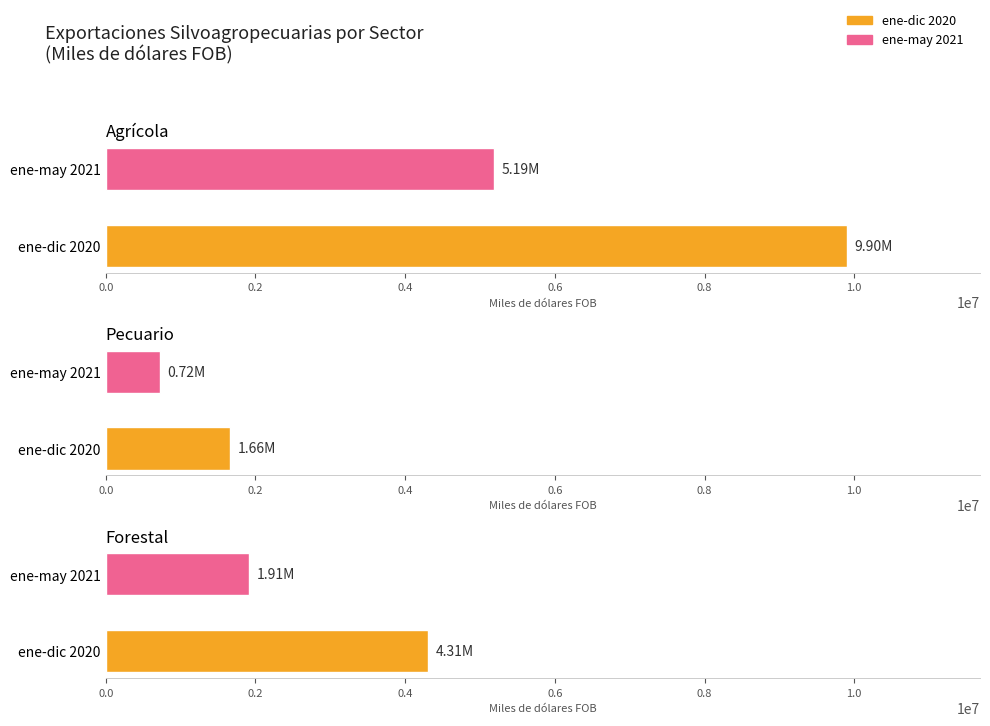

At which category is the sum across all series the highest?

ene-dic 2020